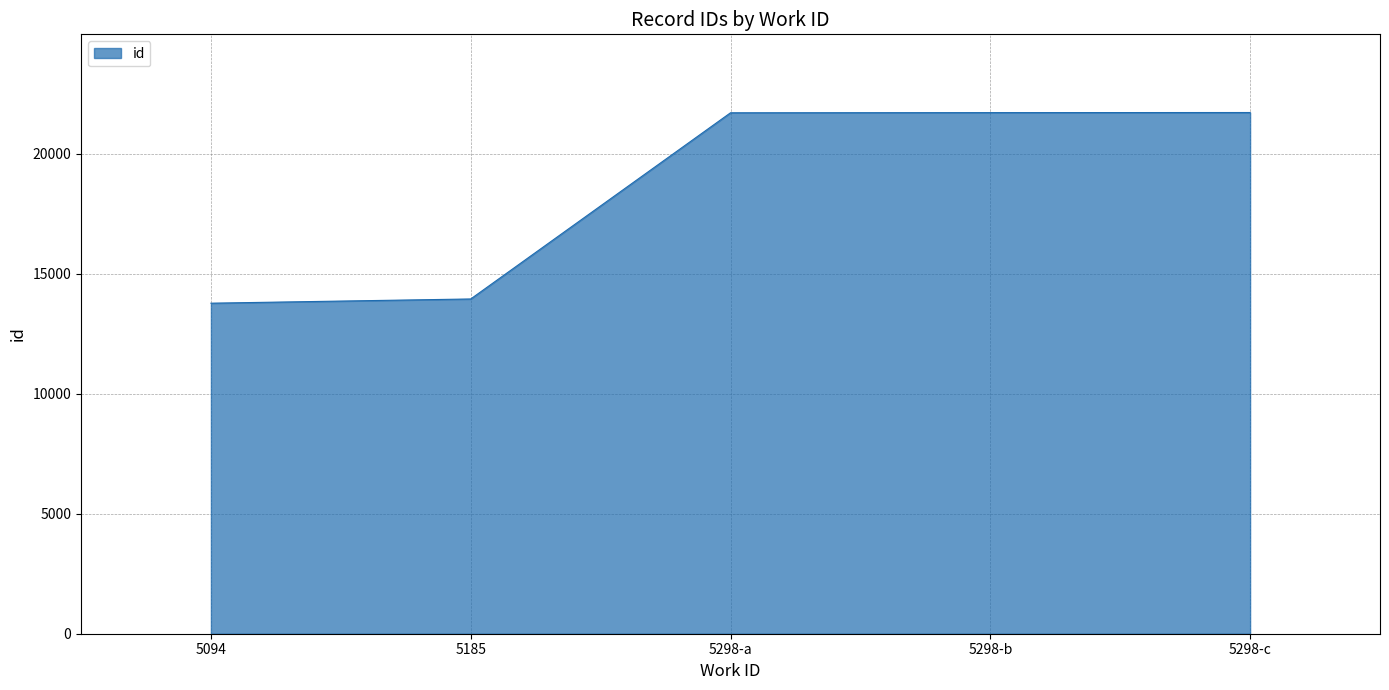

True or false: the data shows 13771 at 5094.

True